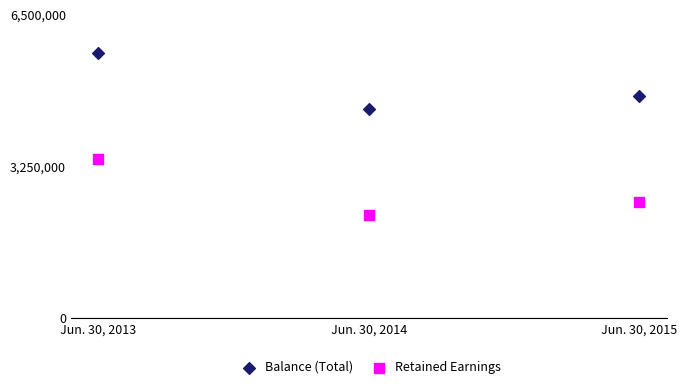

In the Retained Earnings series, what Y value is closest to 2819301?

2487777